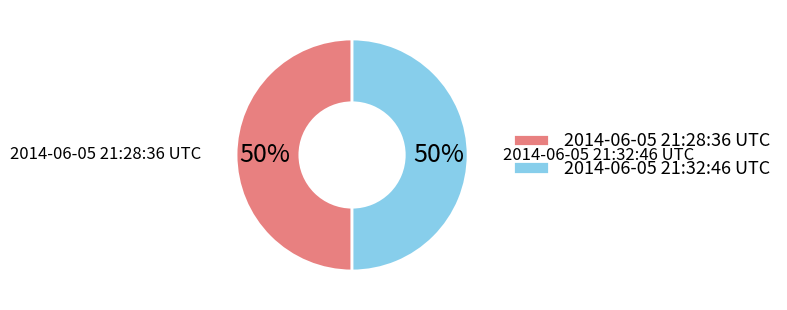

To the nearest percent, what portion does 2014-06-05 21:32:46 UTC represent?

50%